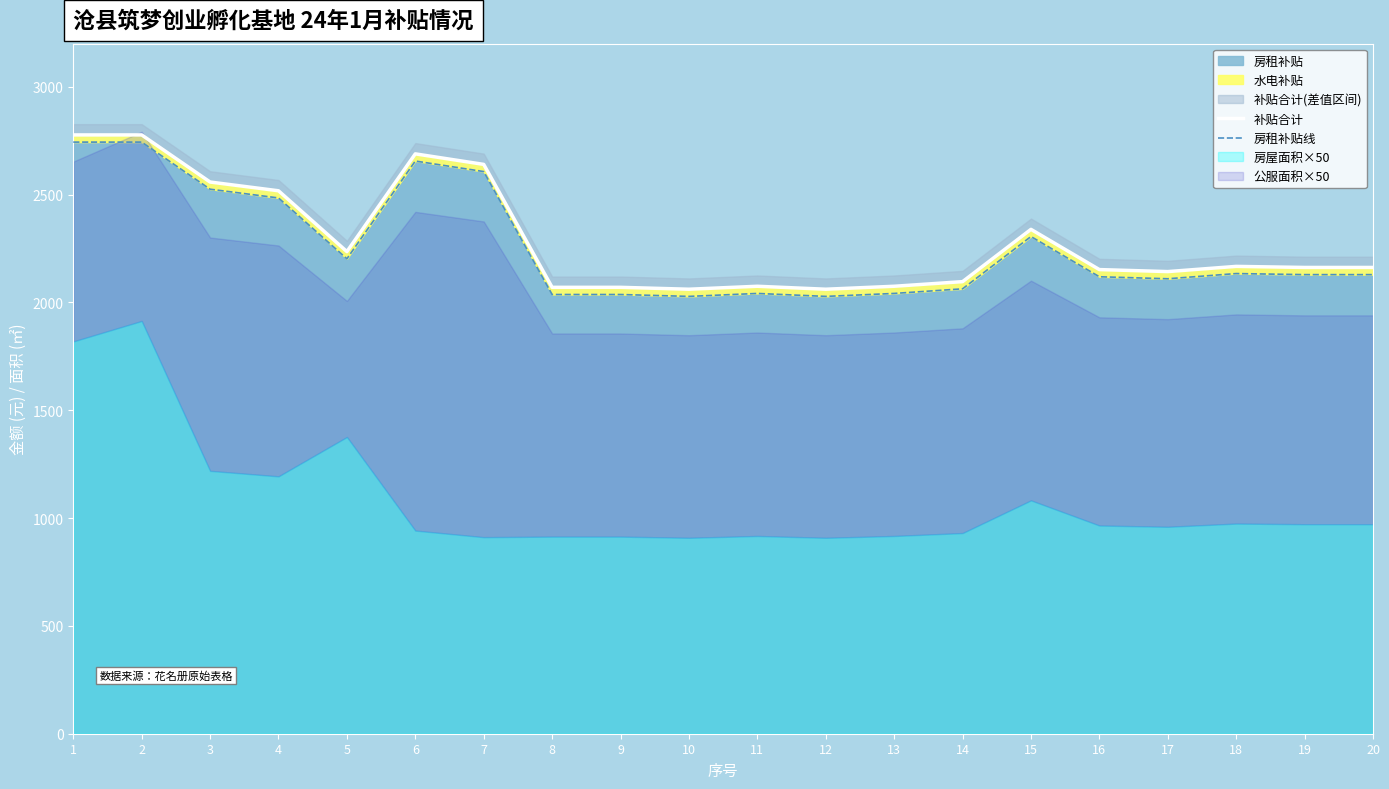

What is the sum of all 补贴合计 values?

45830.0